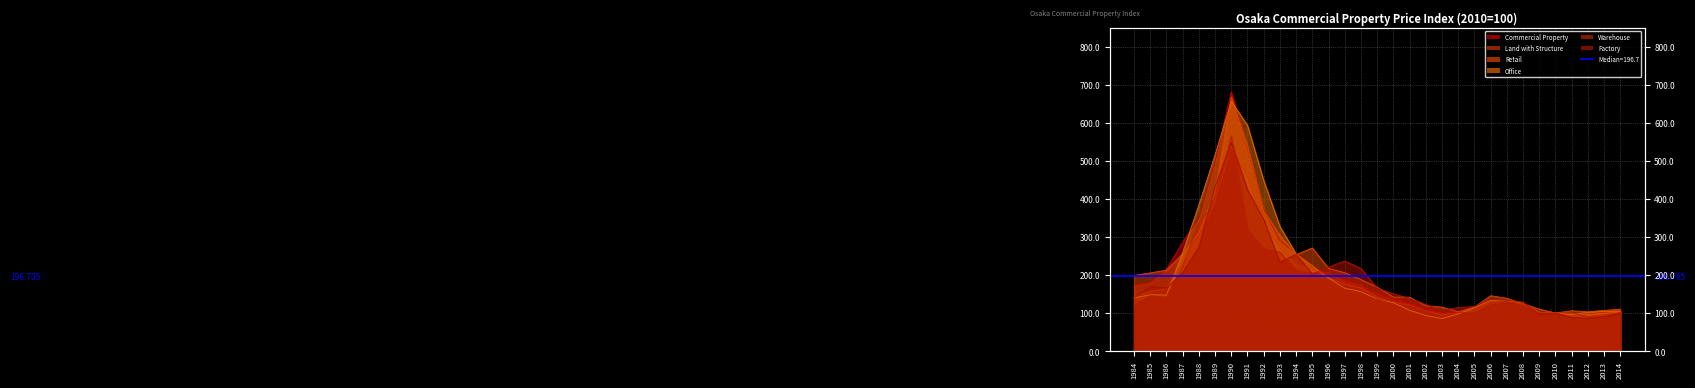

How many lines are shown in the chart?

6